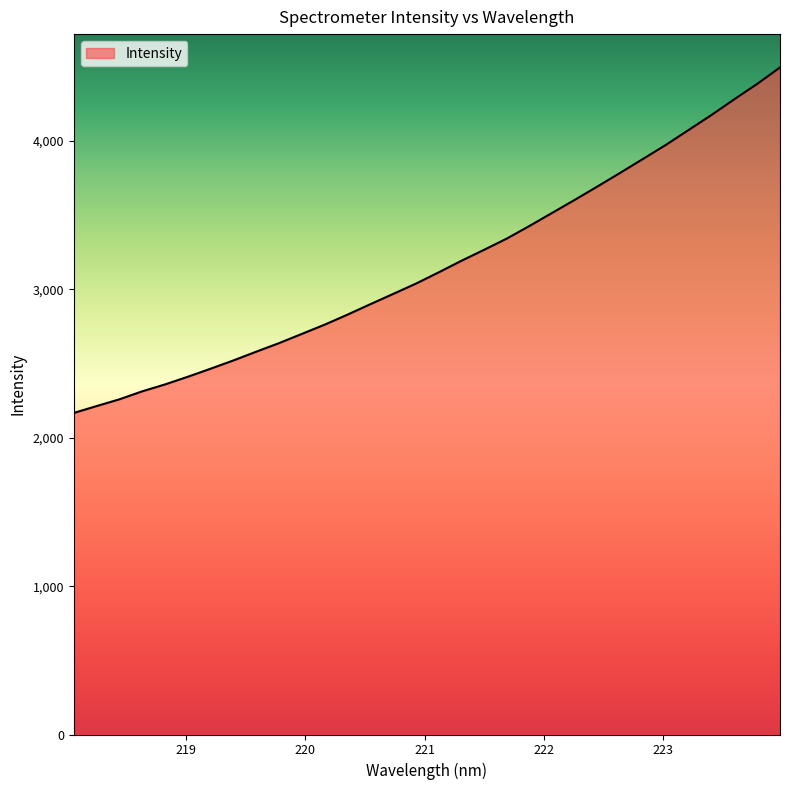

True or false: the data has more than 1 interior local peaks.

False